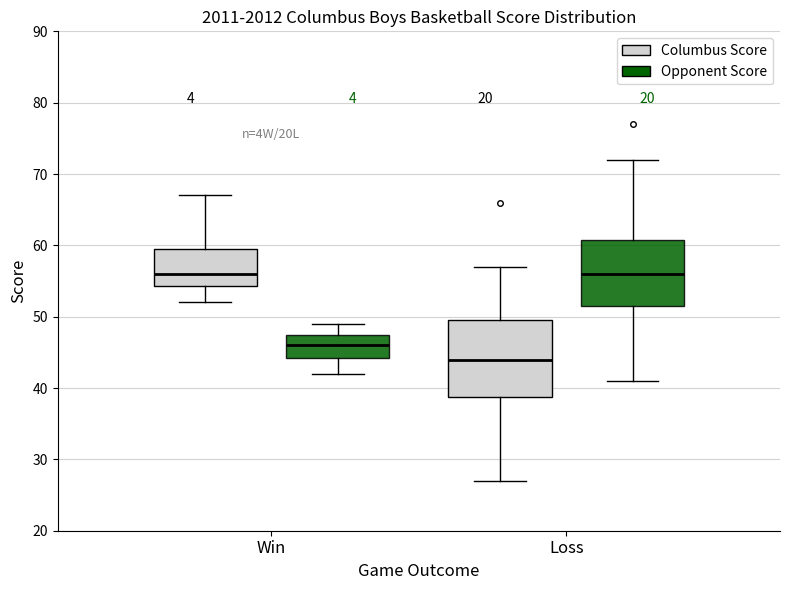

Which box is the tallest, from its lower edge to its upper edge?

Loss (Columbus Score)